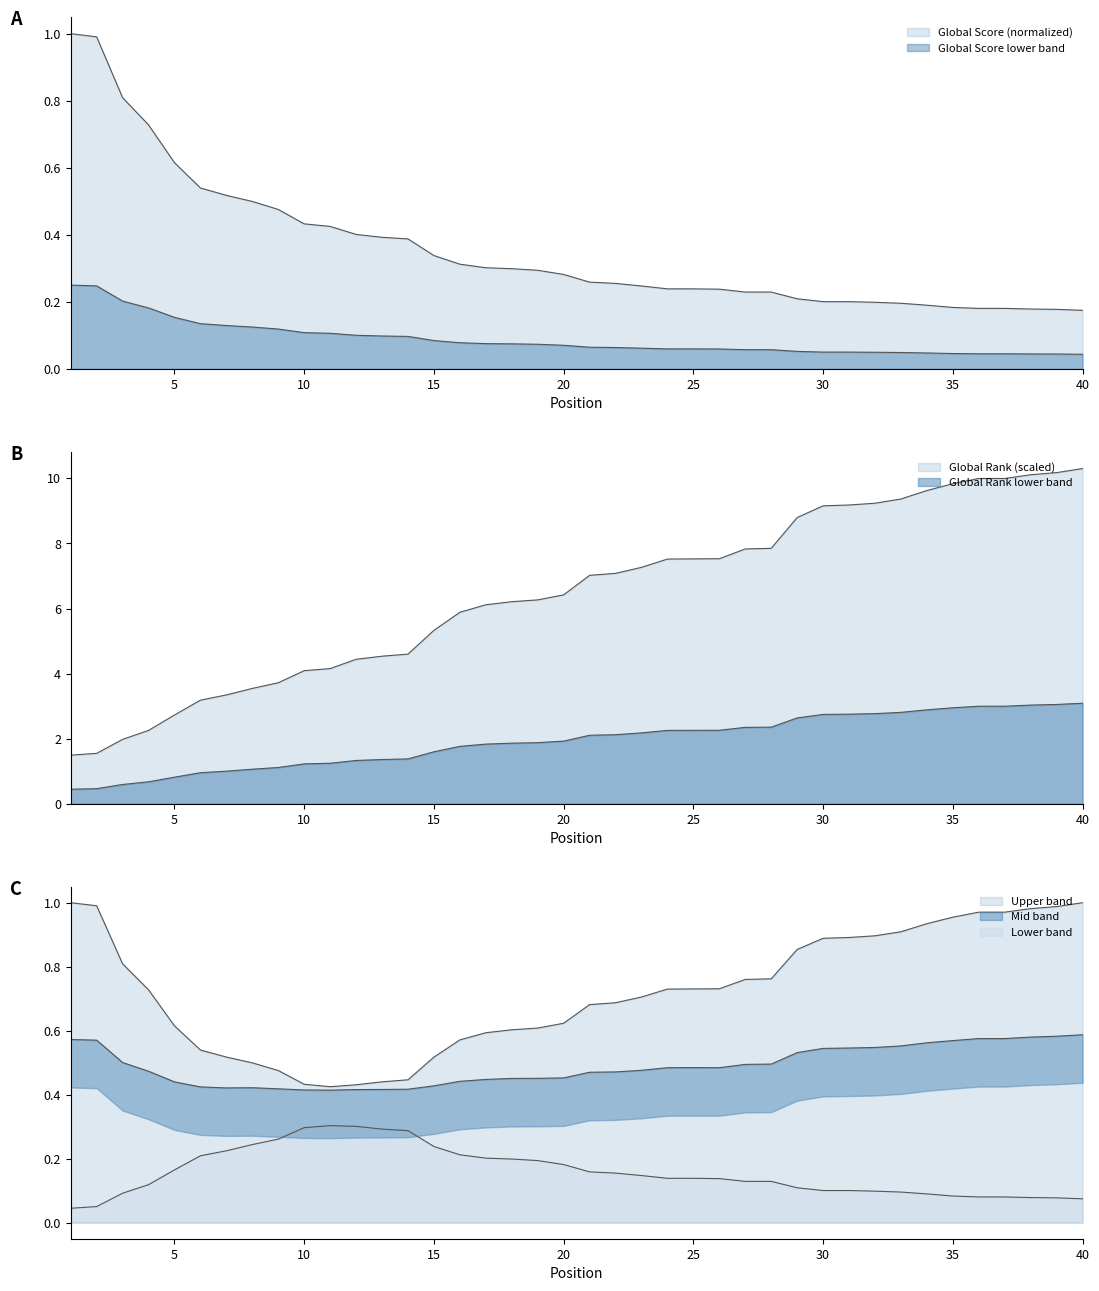

How many values in the Global Rank series are below 2?

20